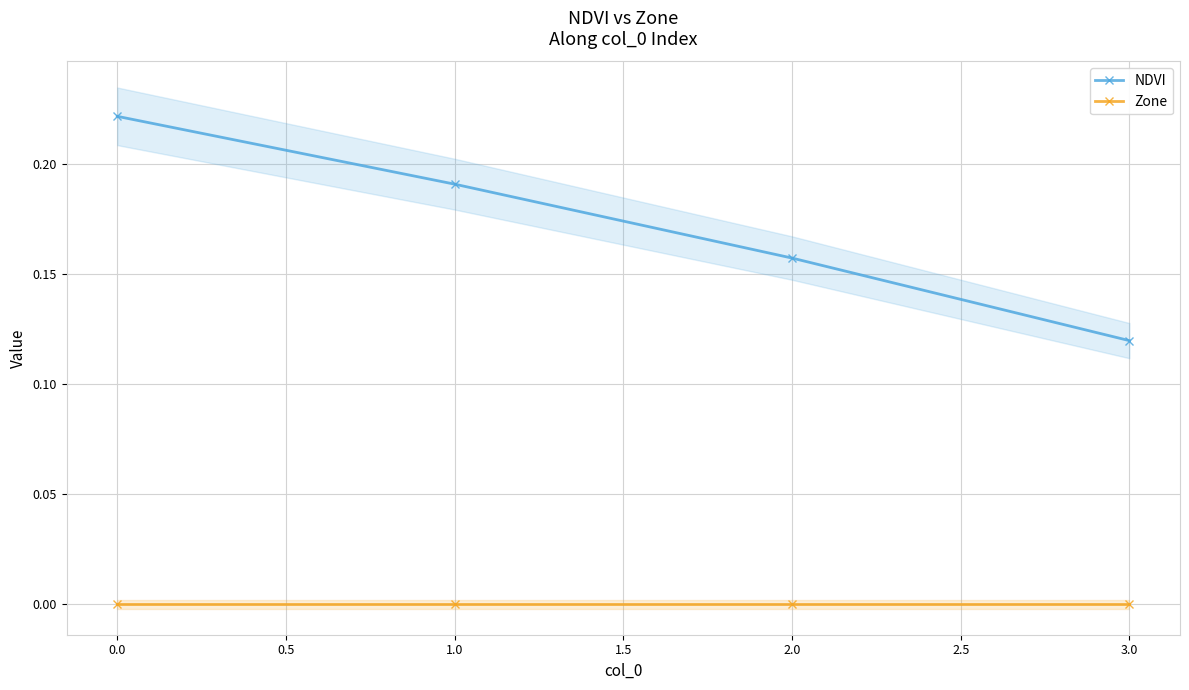

The value of NDVI at 0.0 is 0.1. True or false?

False